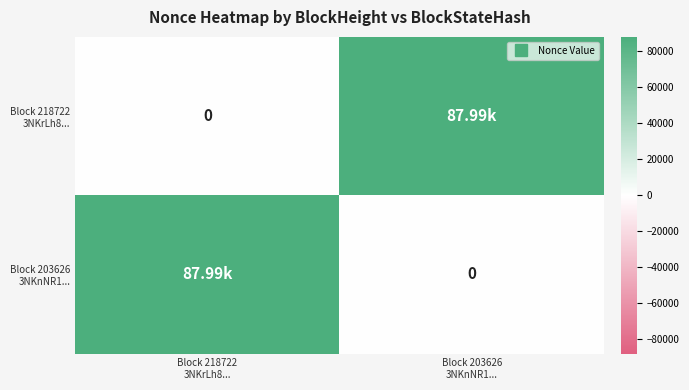

Rank the categories by Block 218722 3NKrLh8... value from lowest to highest.

Block 218722 3NKrLh8..., Block 203626 3NKnNR1...